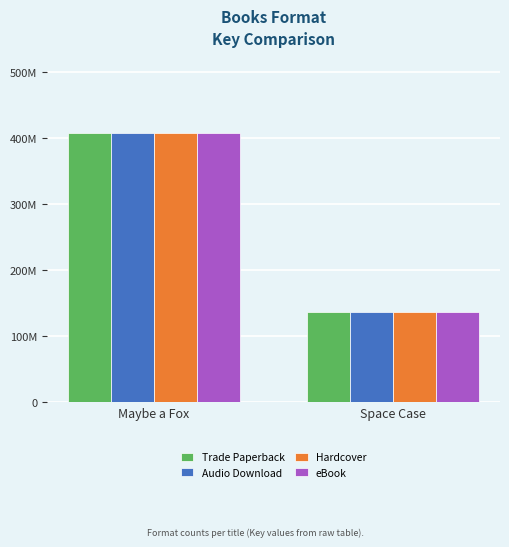

Does the chart contain stacked bars?

No